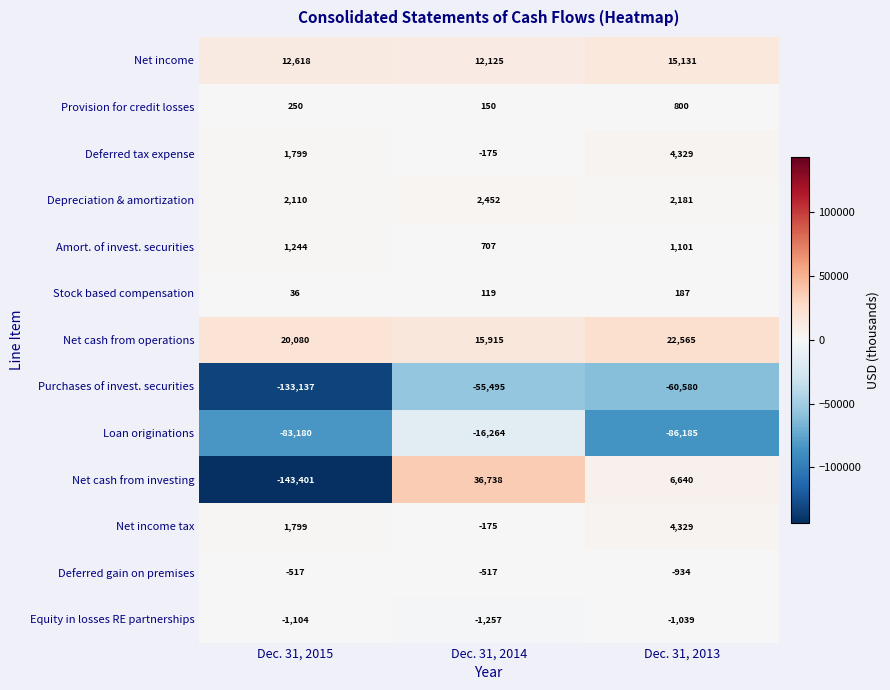

Count the Deferred tax expense values in the range -175 to 4329.

3